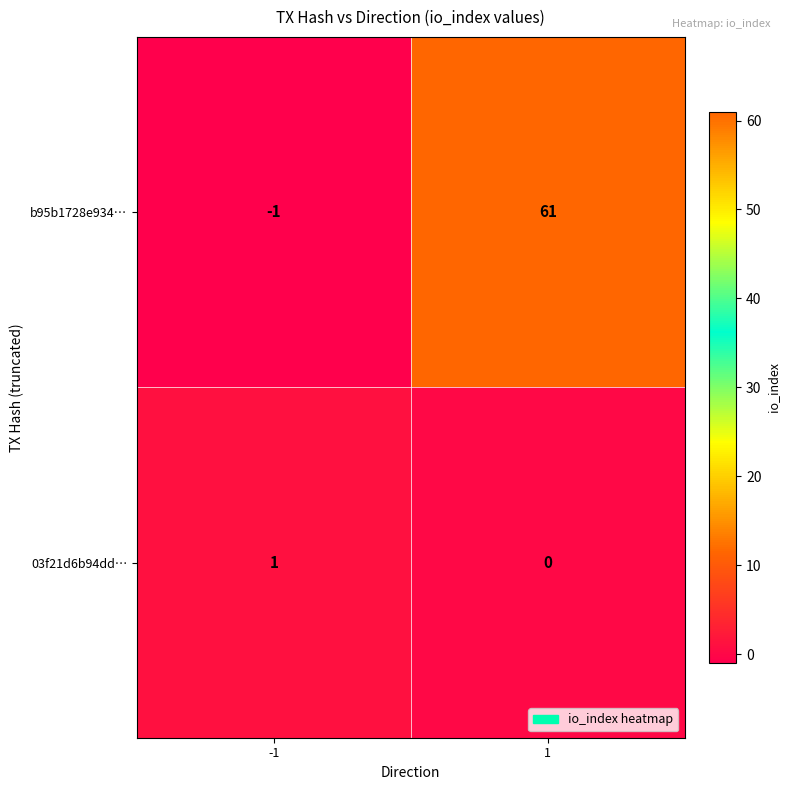

Reading left to right, list all the values displayed in this chart.

b95b1728e934…: -1	61
03f21d6b94dd…: 1	0